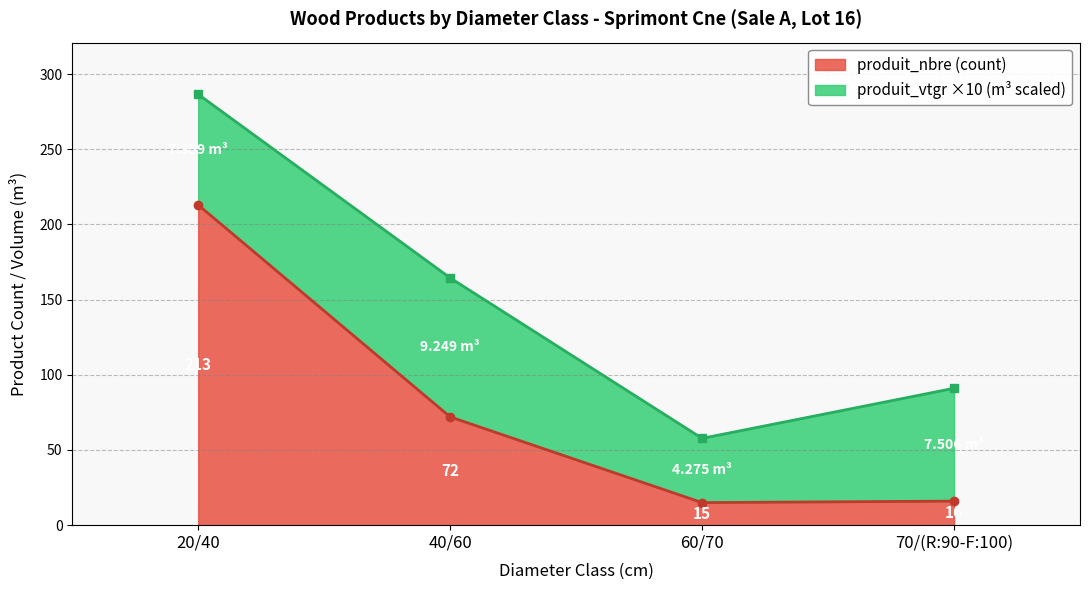

At which label does the data first exceed 72?

20/40